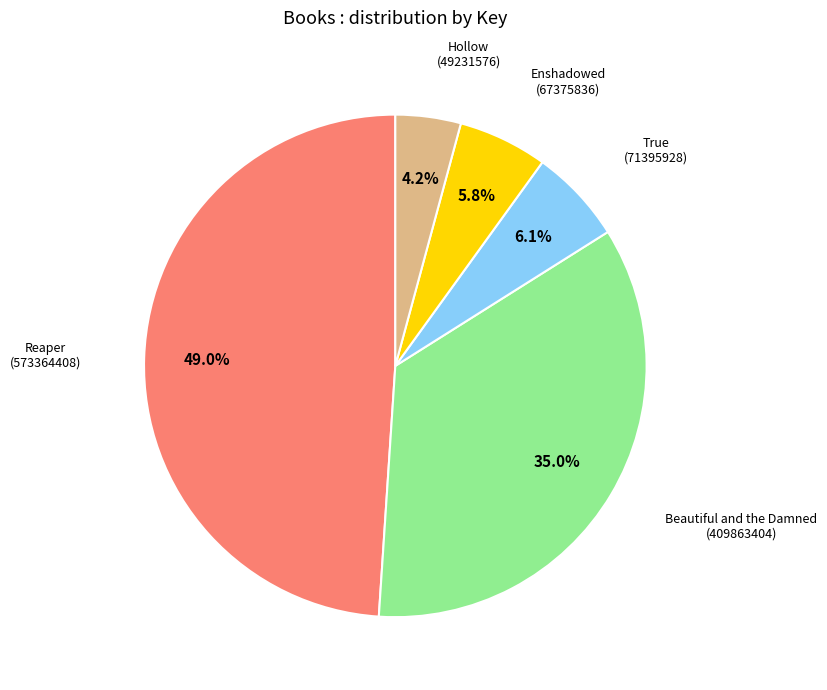

Does any single category account for the majority?

No